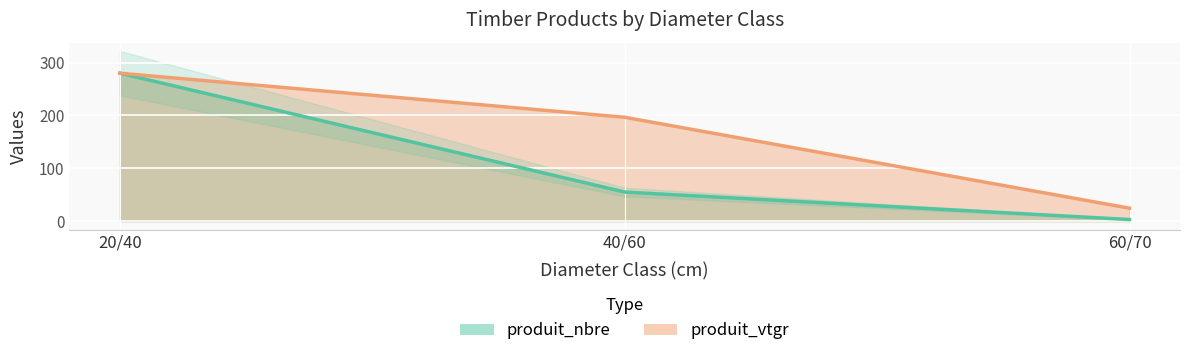

How many data points in produit_vtgr are above 196?

2